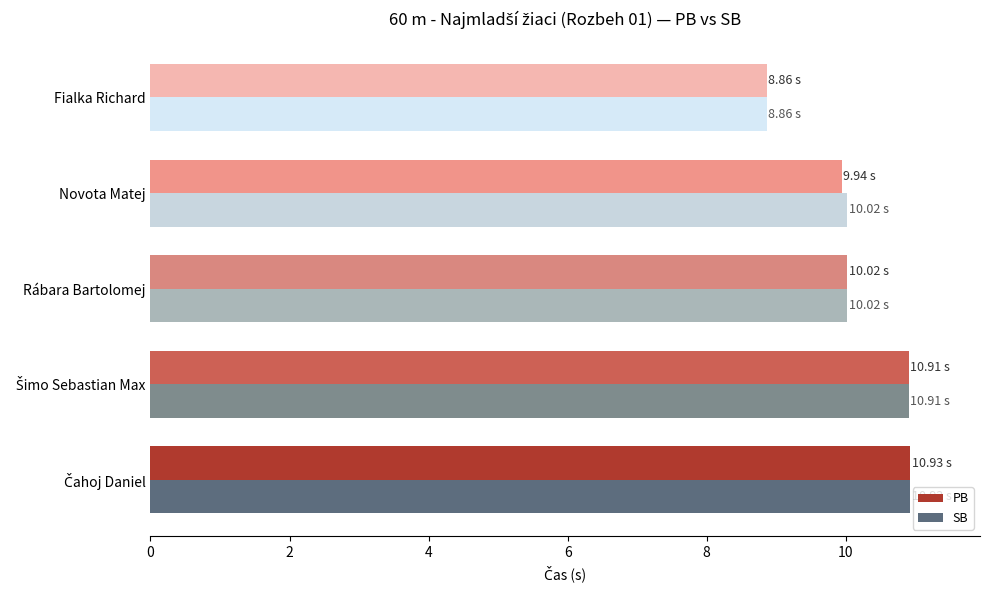

What is the sum of the PB values at Fialka Richard and Novota Matej?

18.8